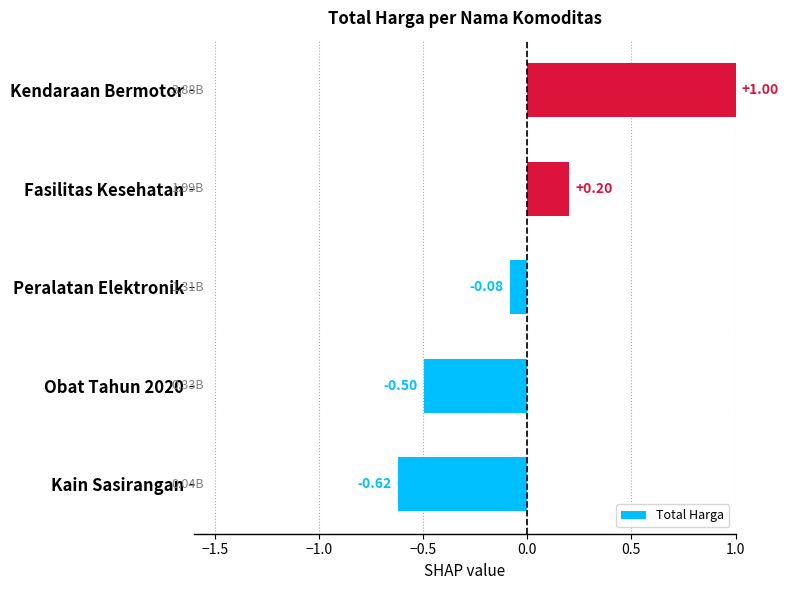

Count the number of categories in the chart.

5